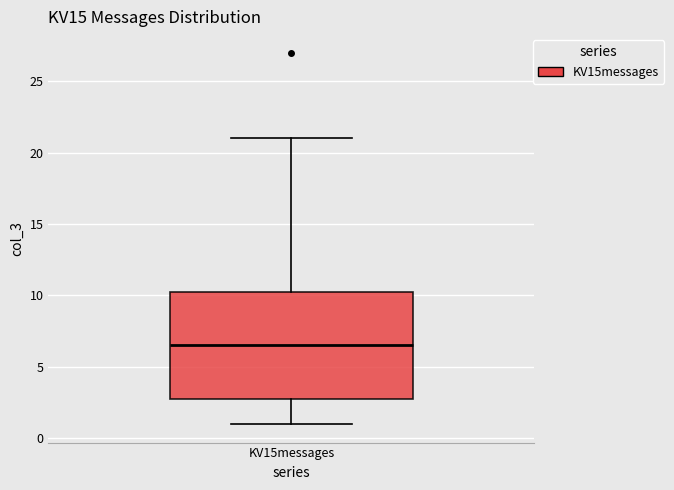

Read this box plot against the y-axis: the position of the median line, the range covered by the box, and the ends of both whiskers. The values are not printed on the chart, so give them approximately, as read against the axis.

median 6.5, box 3.0 to 10.5, whiskers 1.0 to 21.0